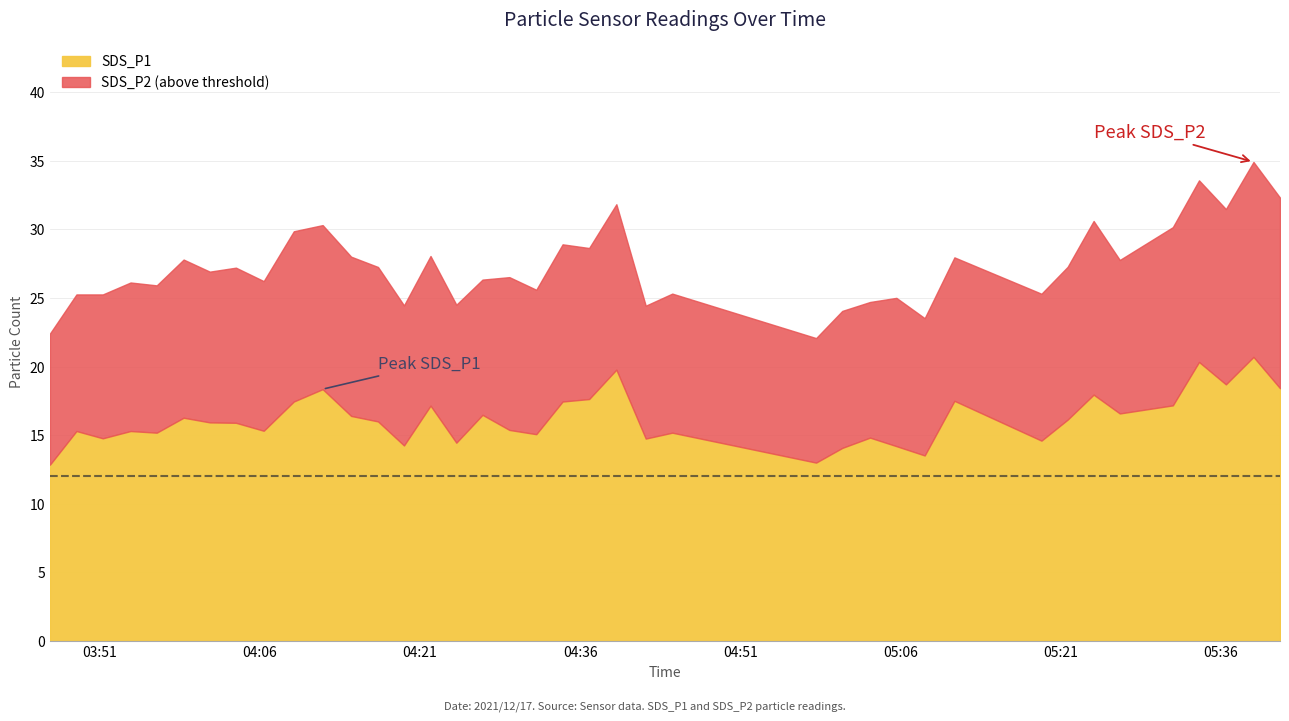

Is the value of SDS_P2 at 28 greater than the value of SDS_P1 at 20?

No